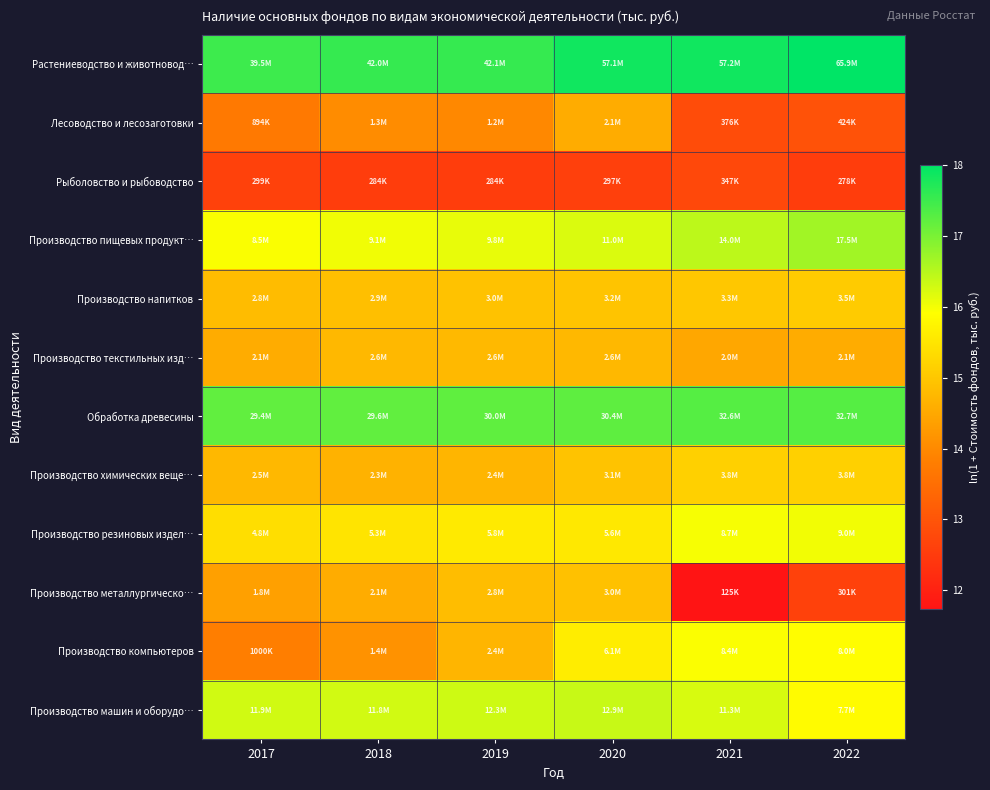

At how many categories does at least one series exceed 12?

6